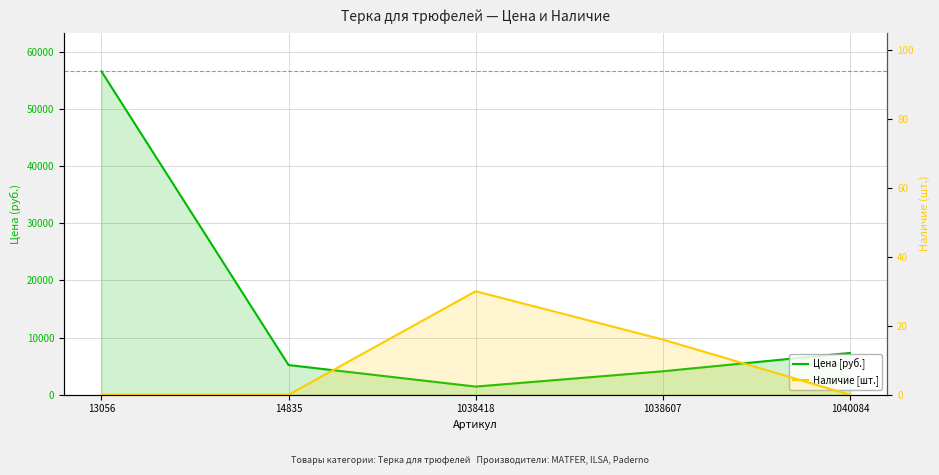

Reading left to right, transcribe all the data shown in this chart.

Цена: 56595	5192	1424	4105	7316
Наличие: 0	0	30	16	0